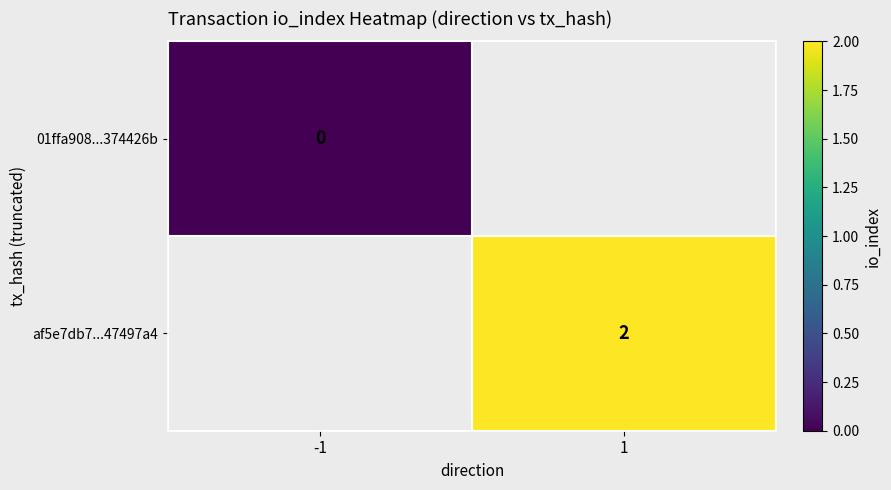

Is the value of af5e7db7...47497a4 at 1 greater than the value of 01ffa908...374426b at -1?

Yes